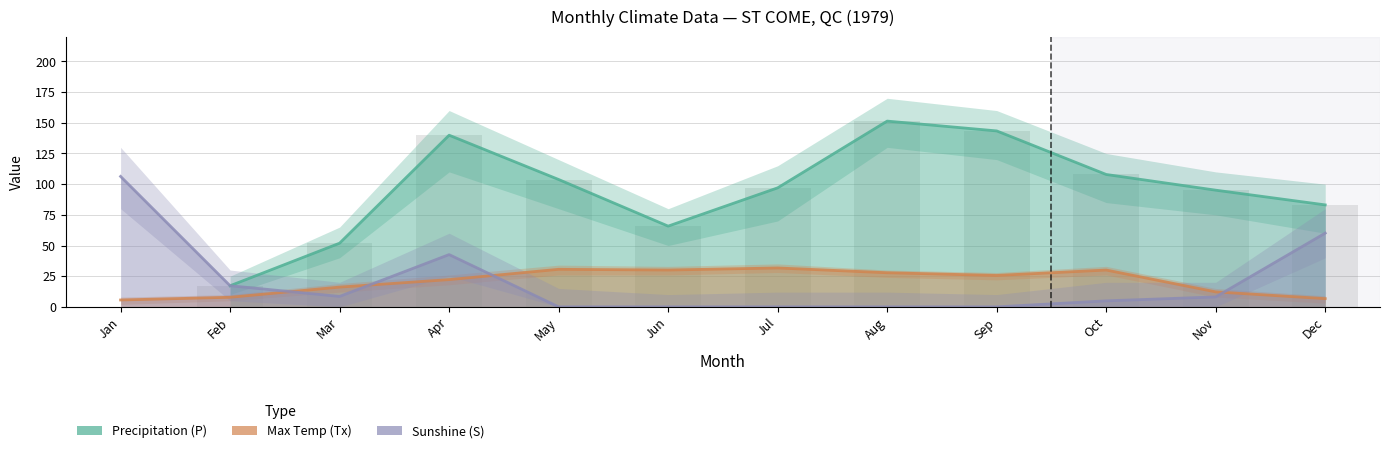

What are all the series names shown in the legend?

Precipitation (P), Max Temp (Tx), Sunshine (S)